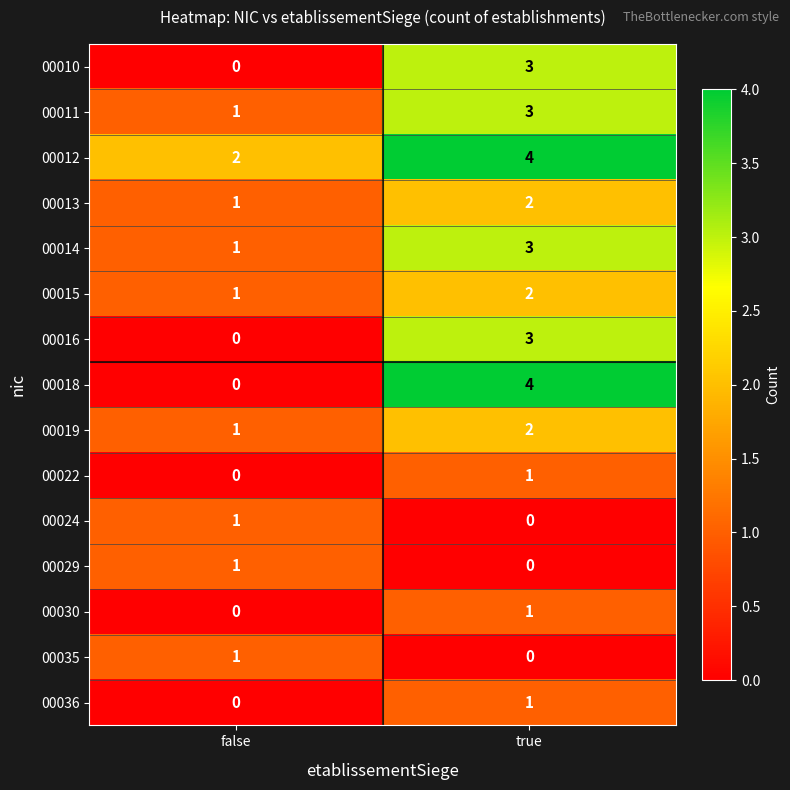

Reading left to right, what are all the values shown in this chart?

00010: 0	3
00011: 1	3
00012: 2	4
00013: 1	2
00014: 1	3
00015: 1	2
00016: 0	3
00018: 0	4
00019: 1	2
00022: 0	1
00024: 1	0
00029: 1	0
00030: 0	1
00035: 1	0
00036: 0	1